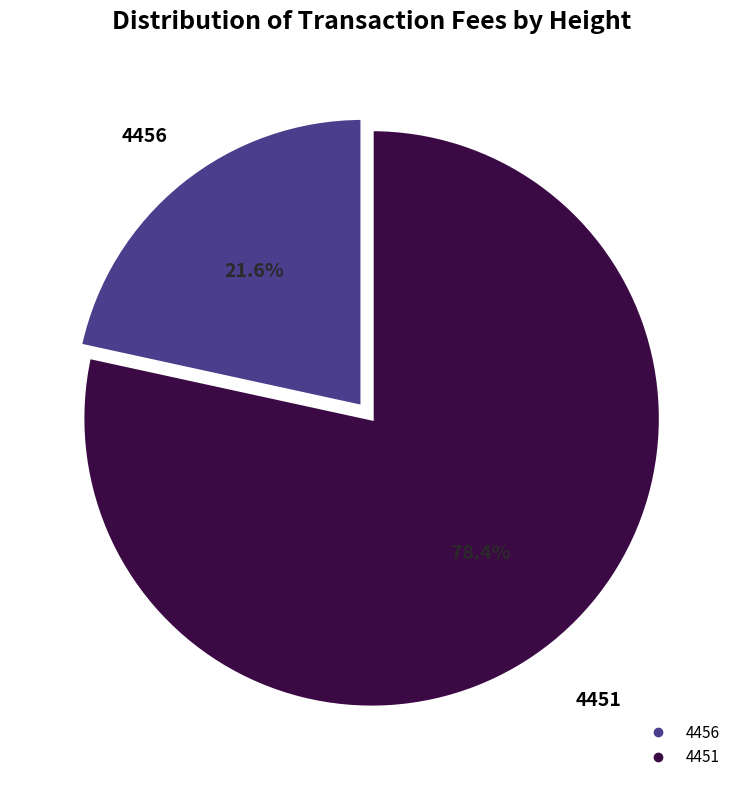

Combined, what portion of the pie is 4451 and 4456?

100.0%